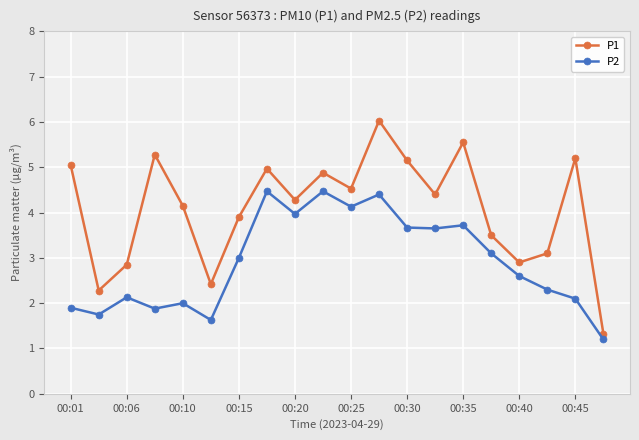

Rank the series by their maximum value, from lowest to highest.

P2, P1